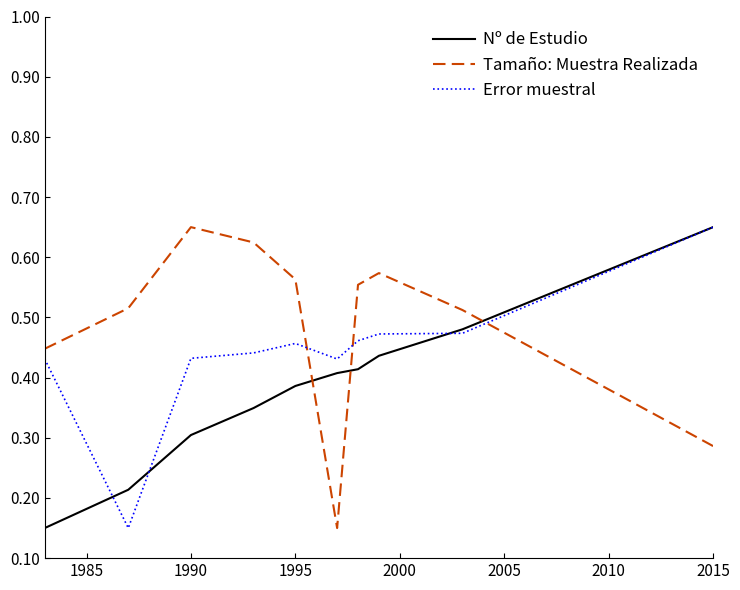

True or false: Tamaño: Muestra Realizada and Nº de Estudio intersect in this chart.

True